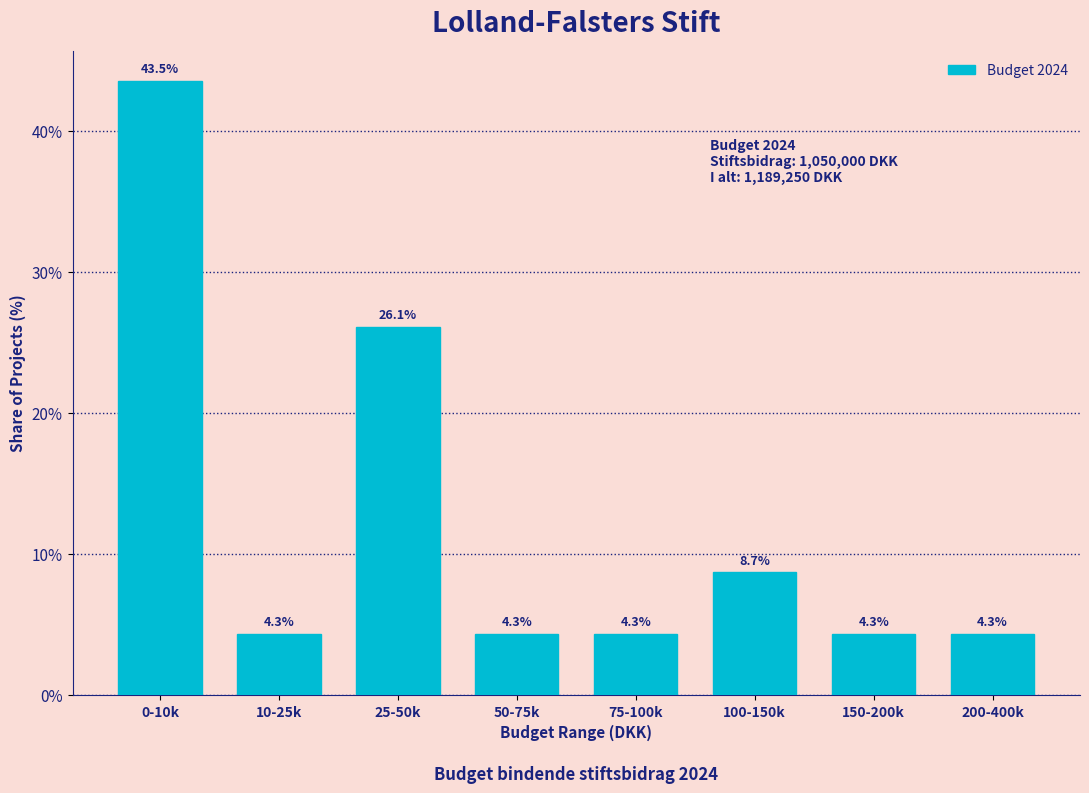

Reading left to right, what are all the values shown in this chart?

43.5	4.3	26.1	4.3	4.3	8.7	4.3	4.3